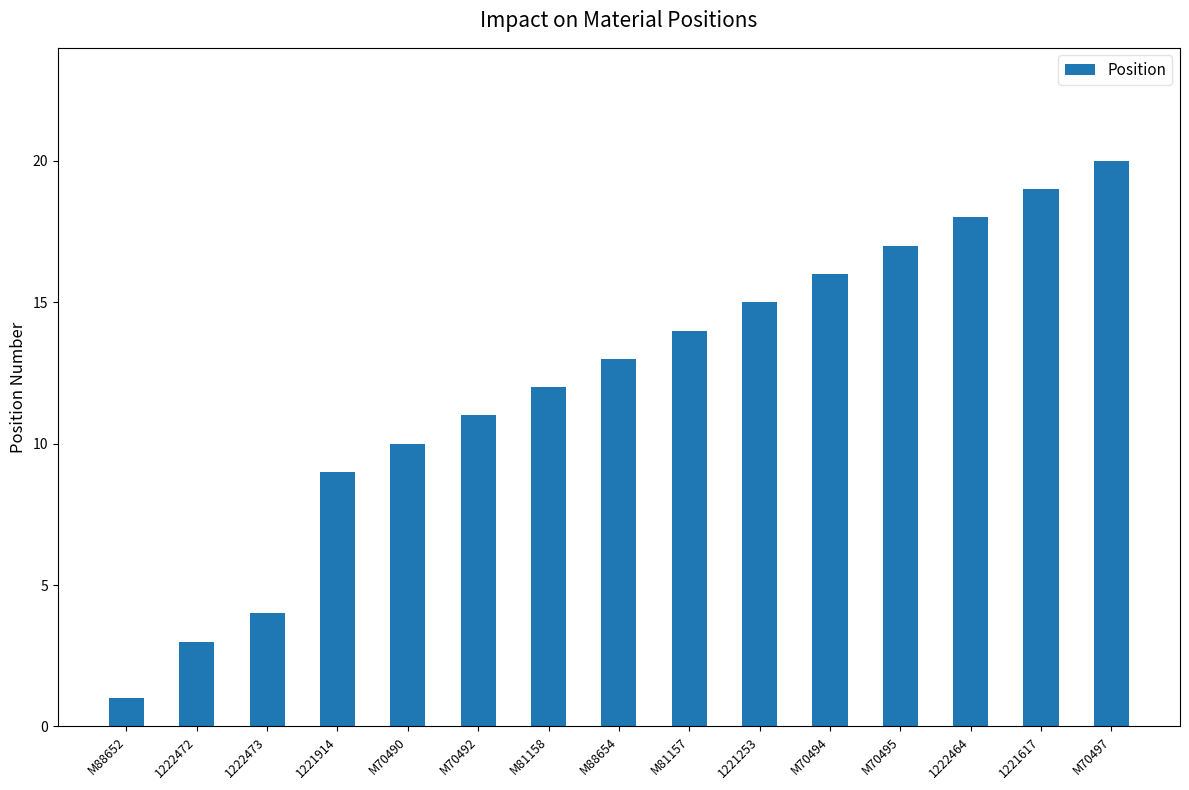

What is the average value?

12